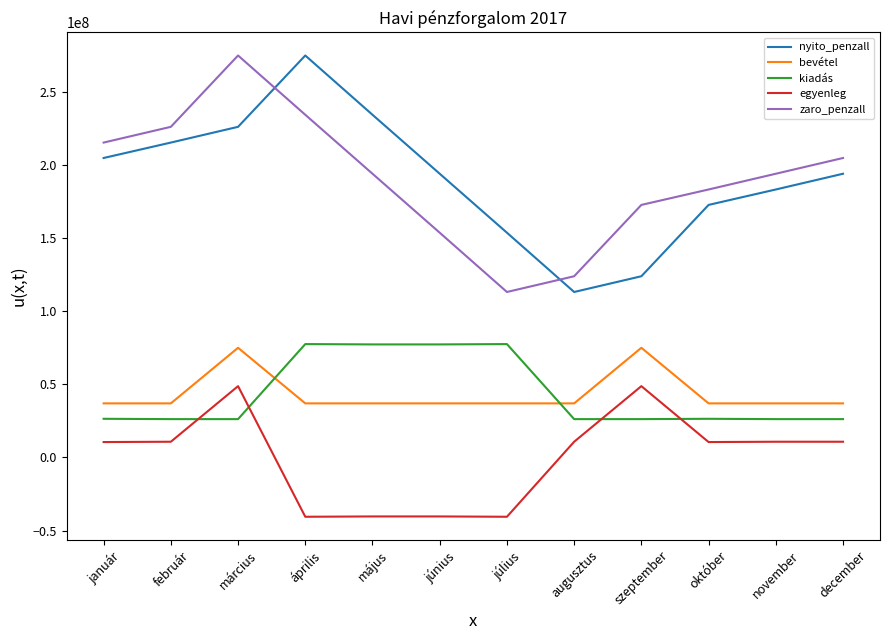

What is the smallest value displayed?

-40524077